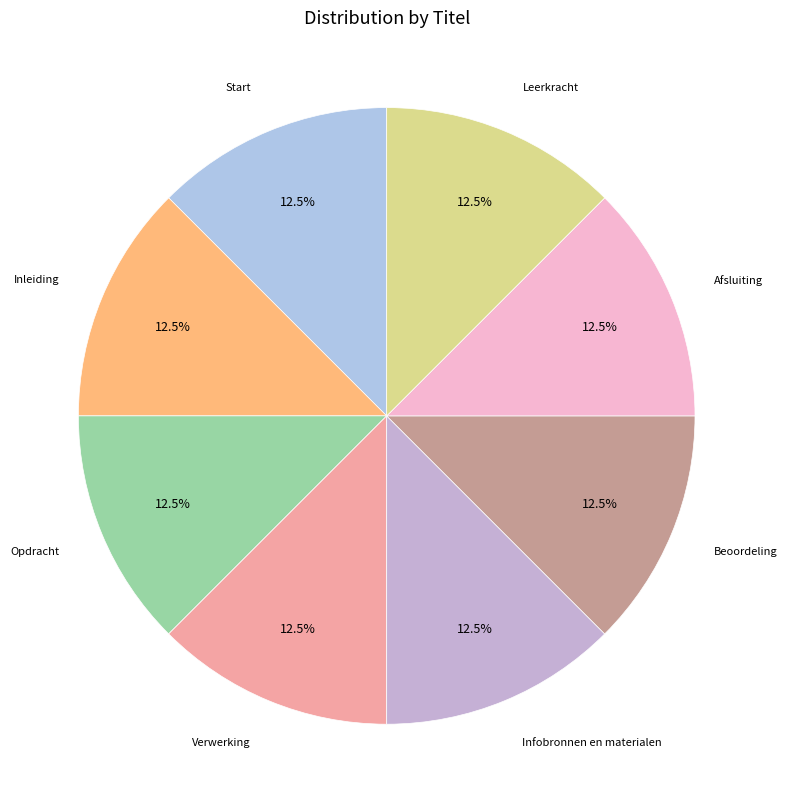

Does any single category account for the majority?

No